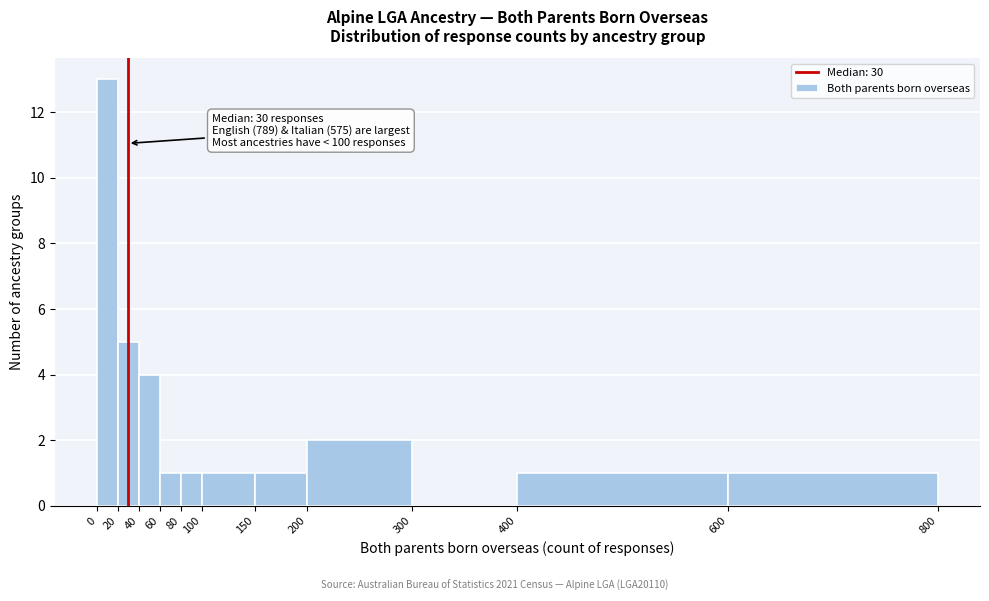

Over which range of the x-axis is the bar tallest?

0 to 20